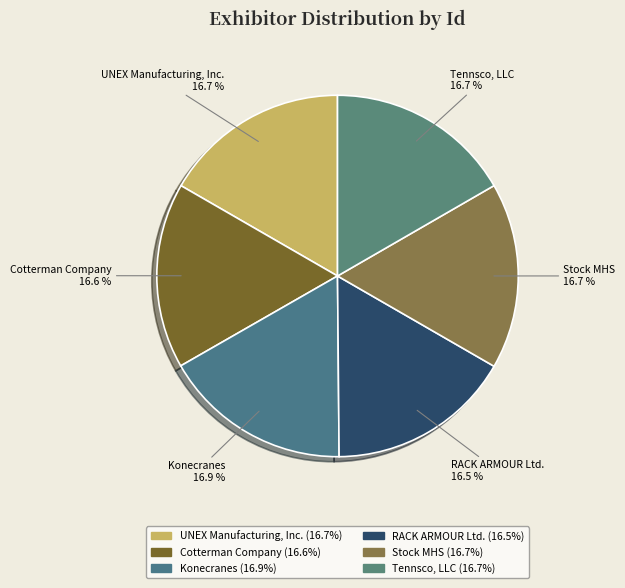

What percentage is NOT represented by UNEX Manufacturing, Inc.?

83.3%